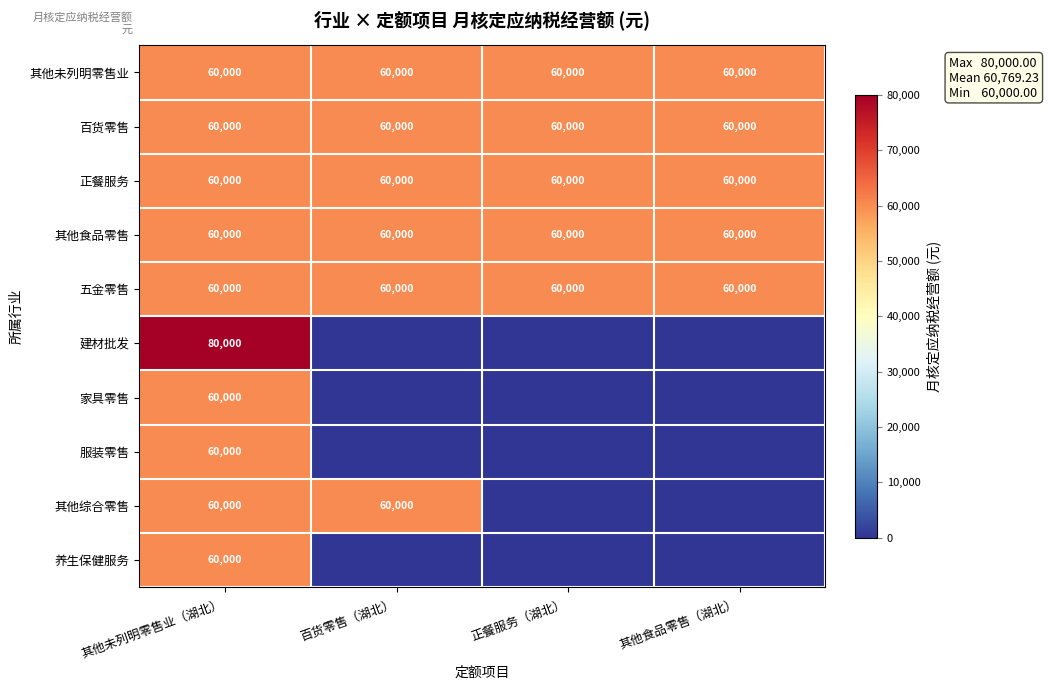

What is the greatest value displayed?

80000